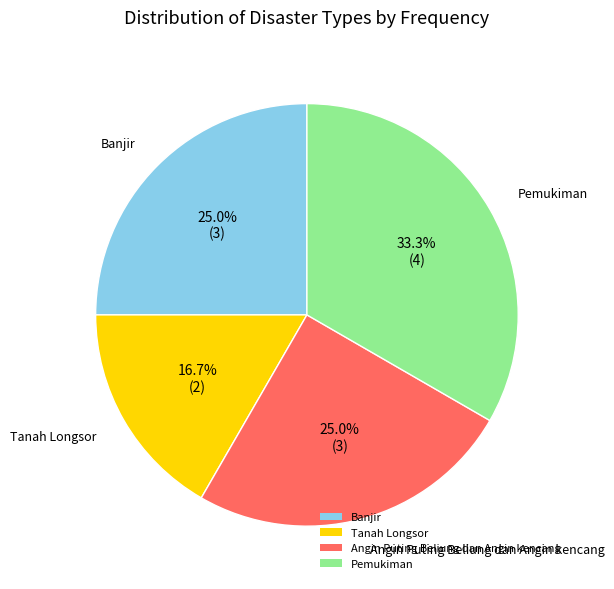

What percentage do Tanah Longsor and Pemukiman together represent?

50.0%